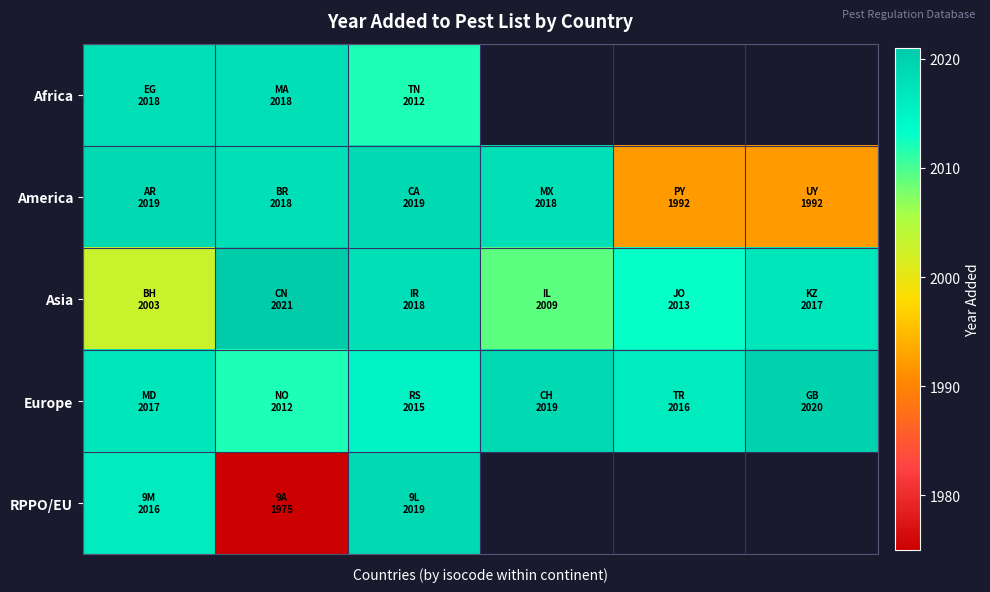

At which category is the sum across all series the highest?

2